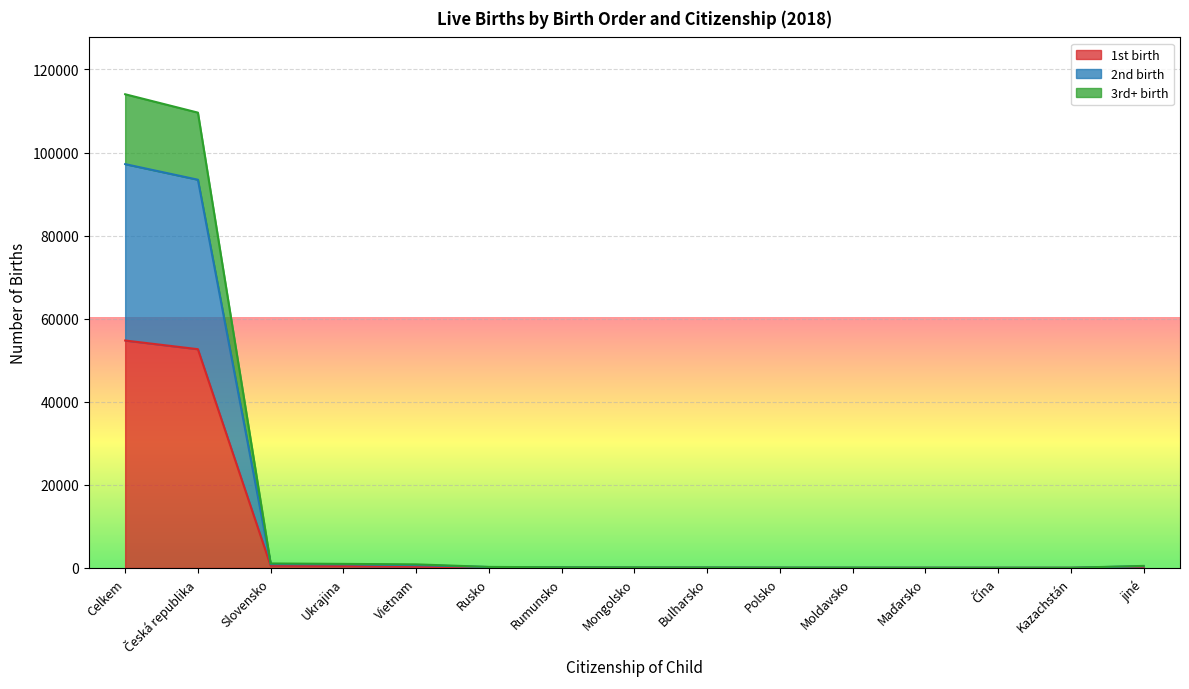

Where does the 2nd birth series first go above 163?

Celkem